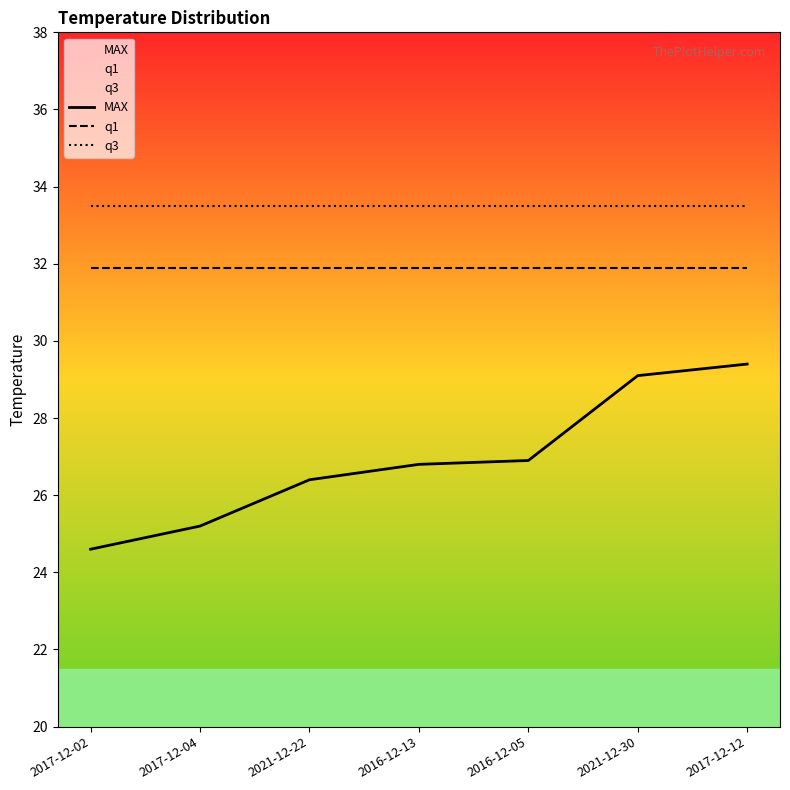

The value of MAX at 2017-12-12 is 29.4. True or false?

True